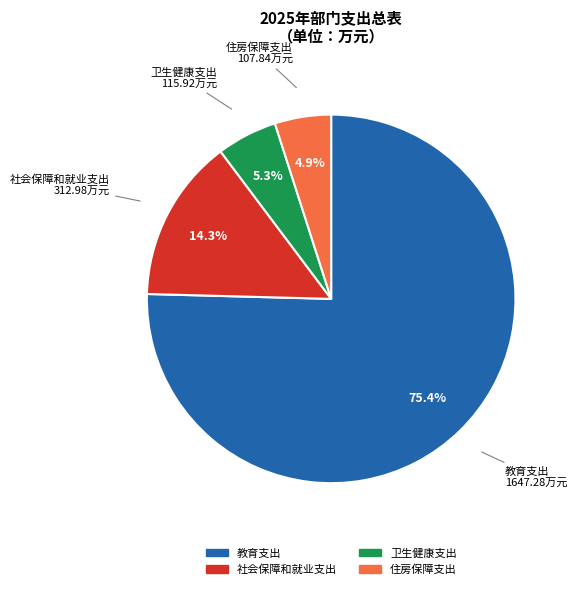

What percentage is the 教育支出 slice, to the nearest percent?

75%